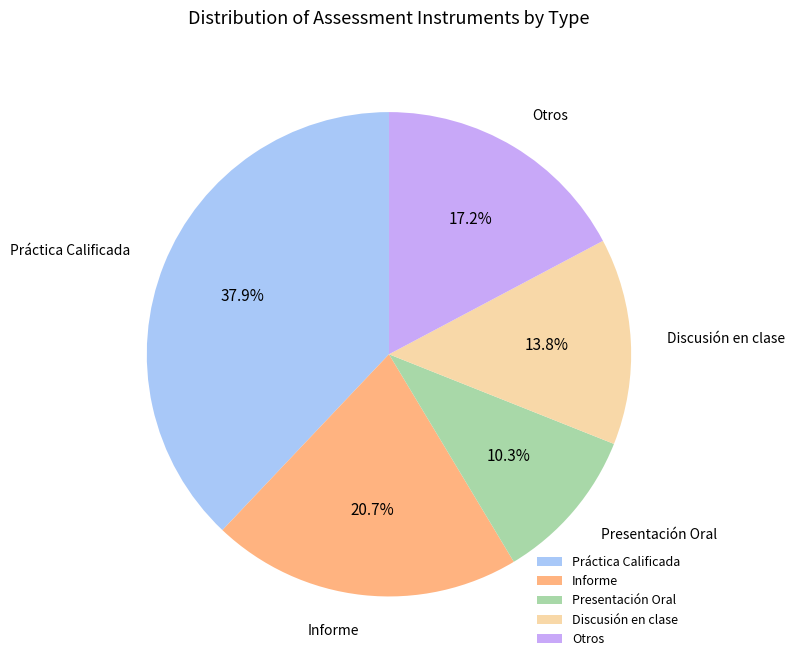

Which category has the smallest portion of the pie?

Presentación Oral